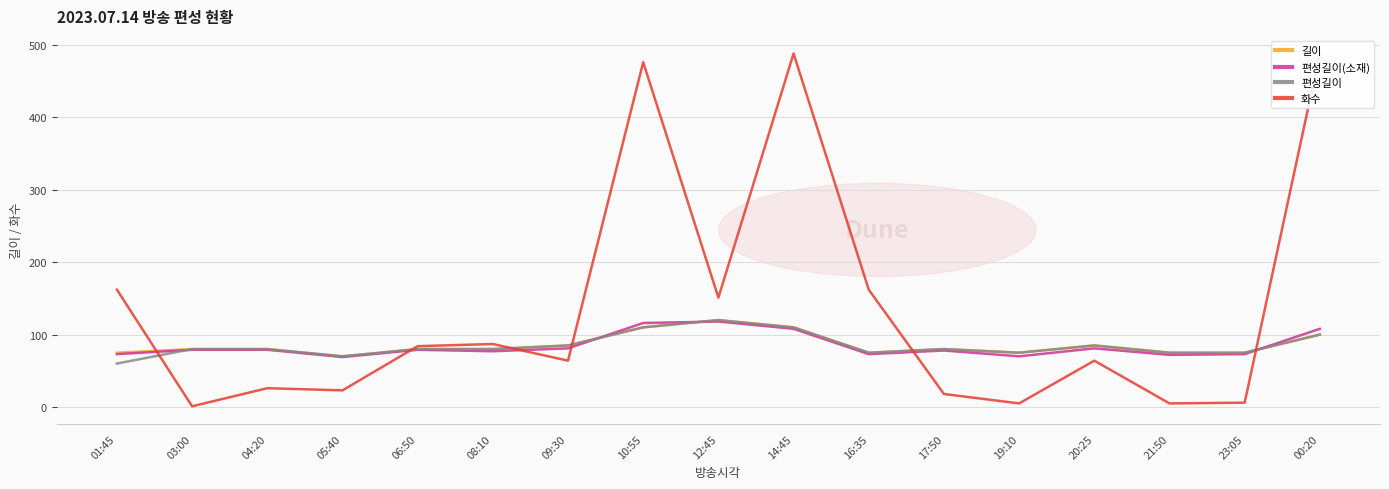

What is the spread (max minus min) of values at 08:10?

10